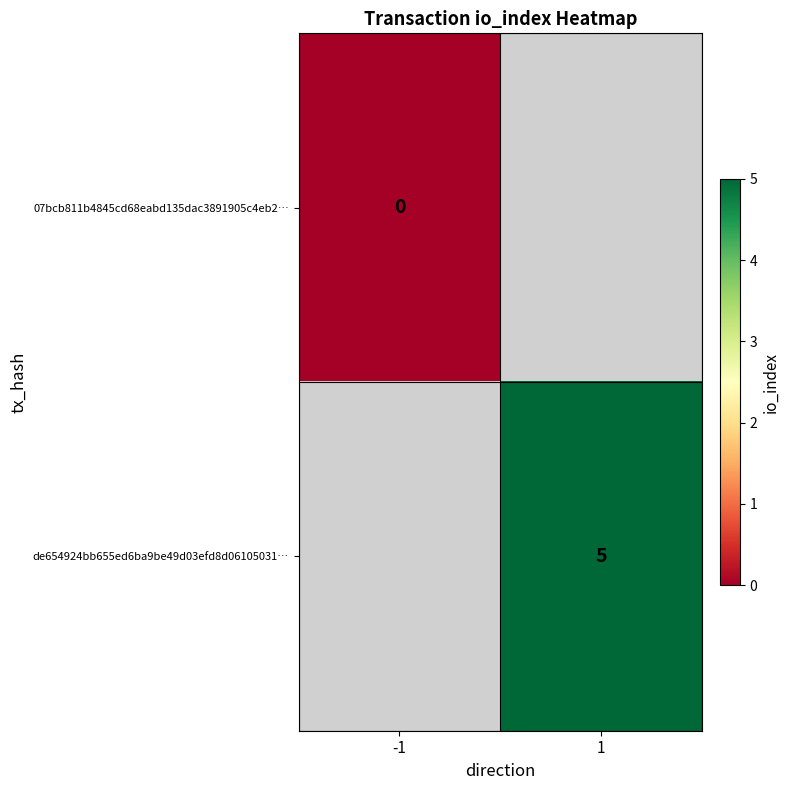

Between -1 and 1, which is larger?

1